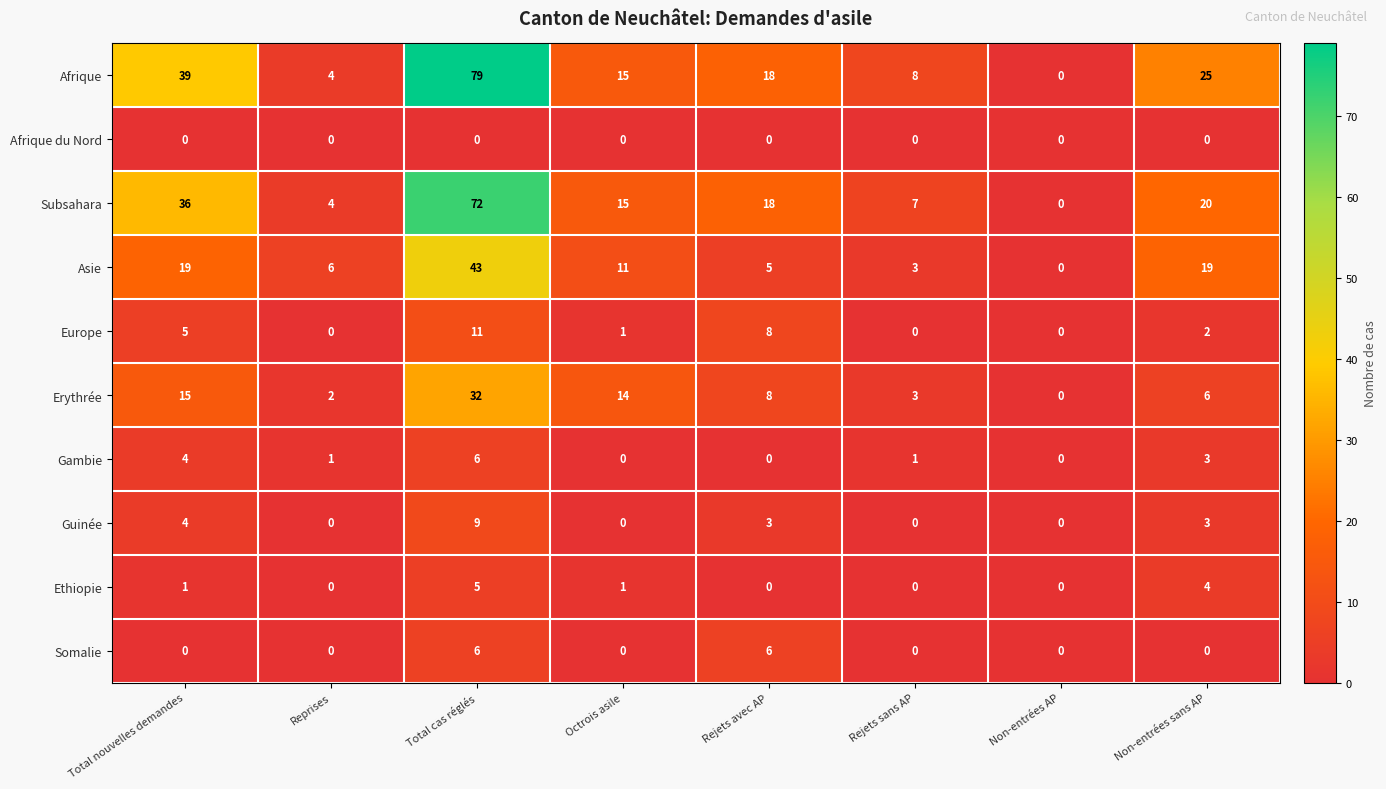

Which series changed the most between Total cas réglés and Octrois asile?

Afrique